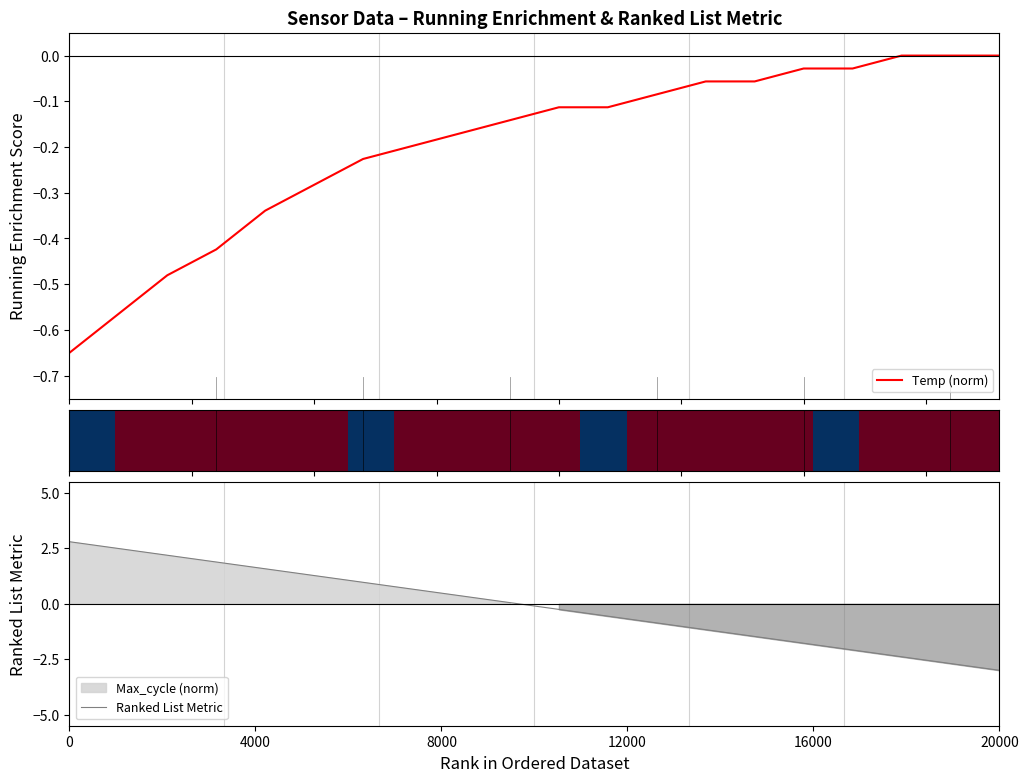

What is the smallest value displayed?

-3.0